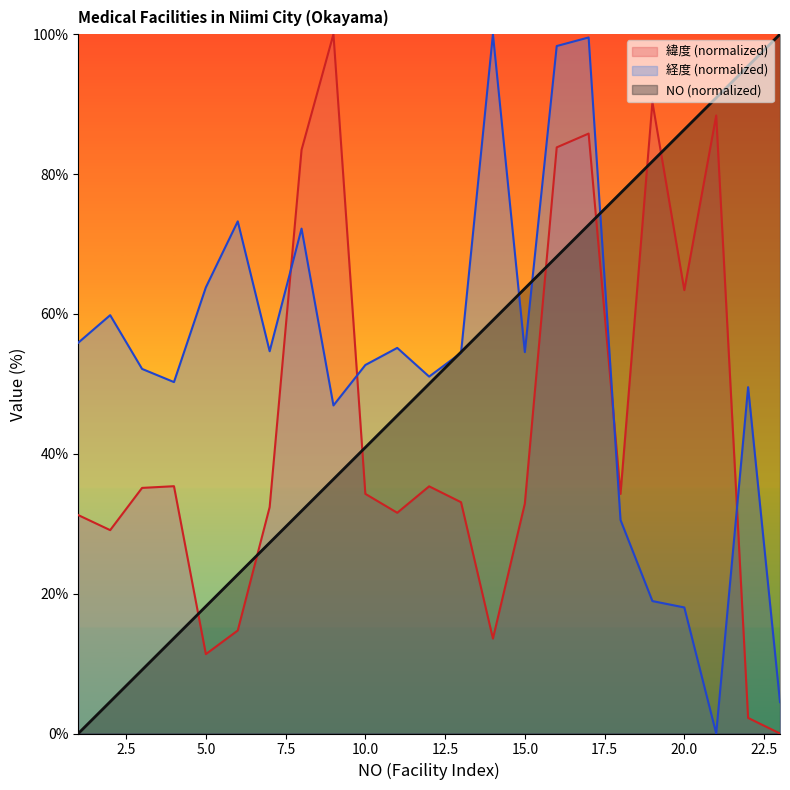

What is the difference between the 緯度 values at 1 and 3?

3.9